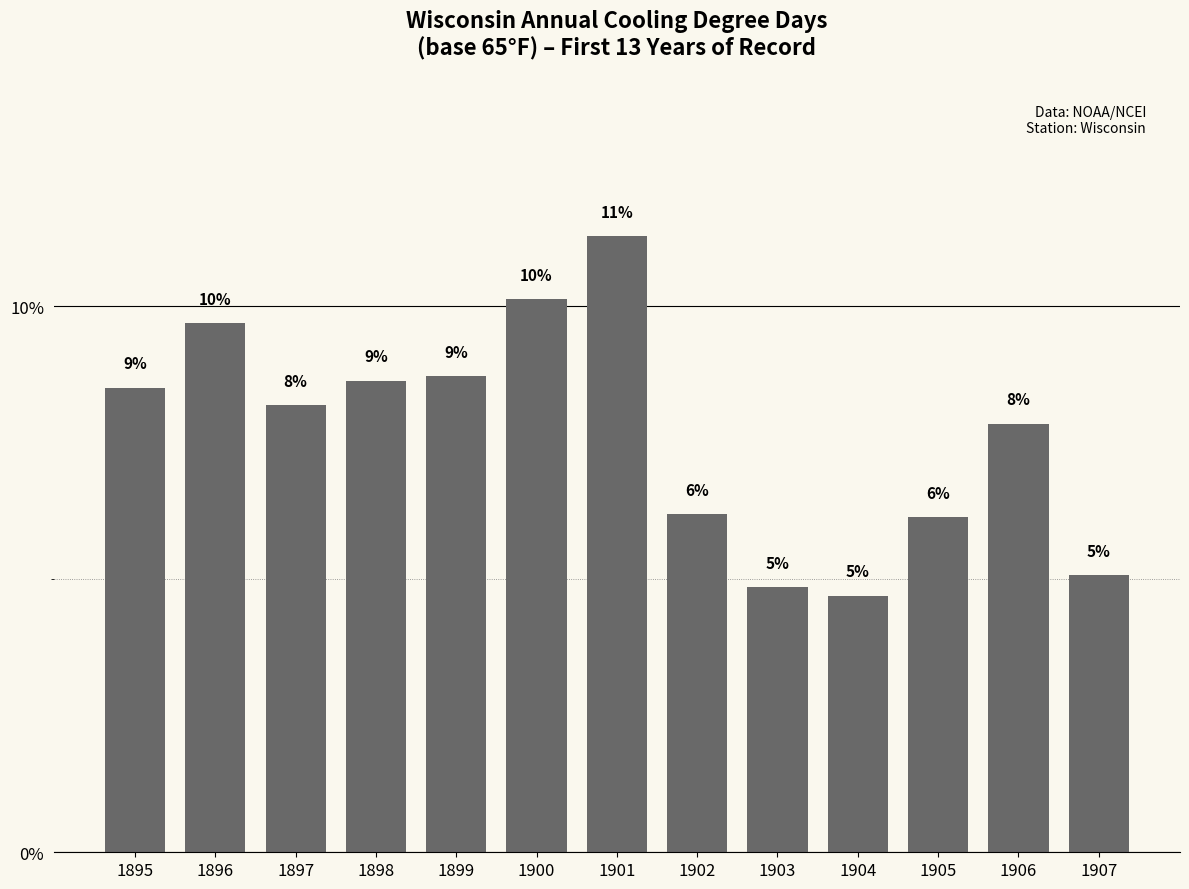

Does the chart contain any negative values?

No